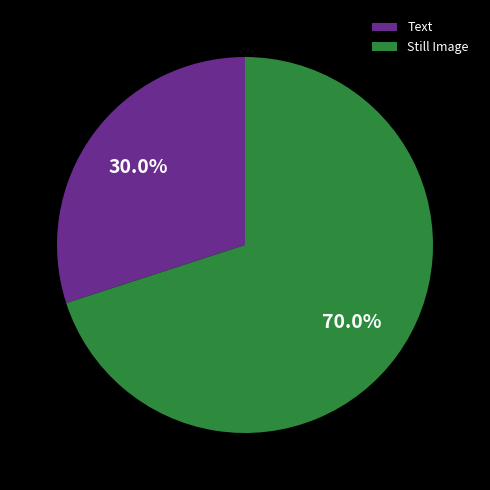

To the nearest percent, what percentage of the pie is Text?

30%